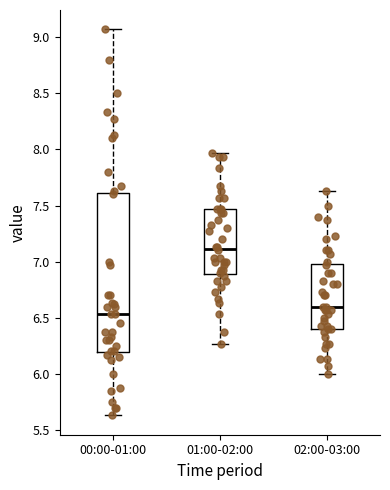

Reading left to right, read every box against the y-axis: the position of its median line, the range the box covers, and the ends of its whiskers. The values are not printed on the chart, so give them approximately, as read against the axis.

00:00-01:00: median 6.55, box 6.20 to 7.60, whiskers 5.65 to 9.05
01:00-02:00: median 7.10, box 6.90 to 7.45, whiskers 6.25 to 7.95
02:00-03:00: median 6.60, box 6.40 to 7.00, whiskers 6.00 to 7.65